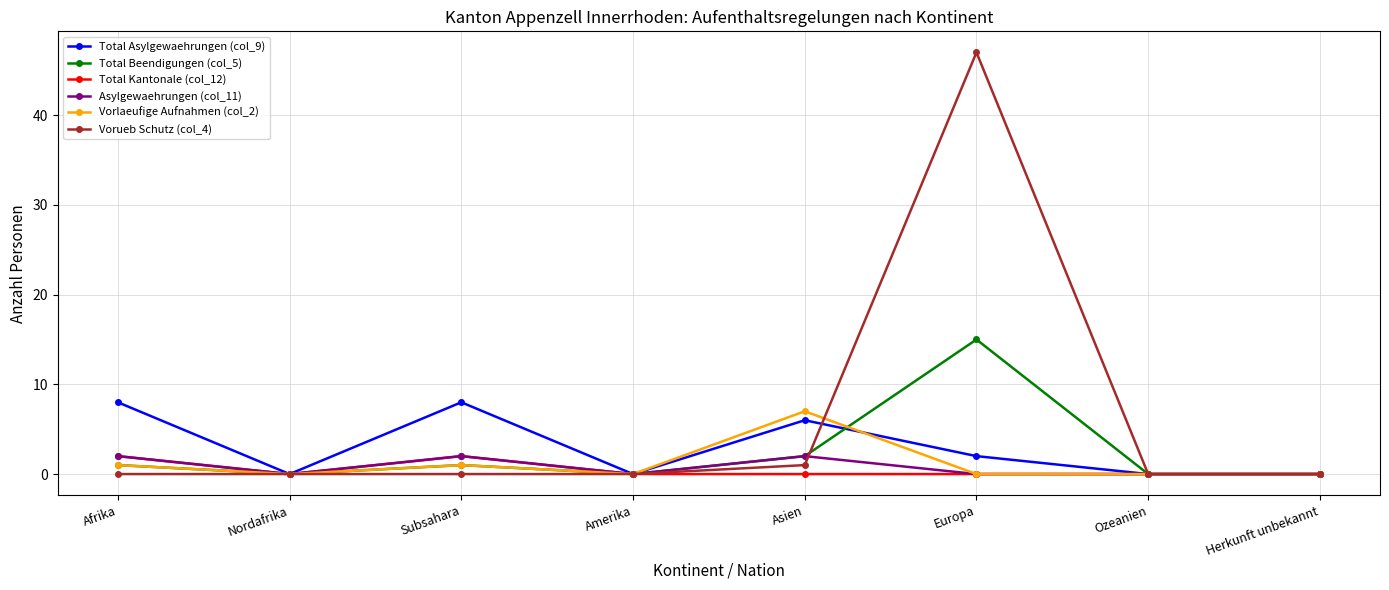

Is it true that Asylgewaehrungen (col_11) equals 2 at Subsahara?

True